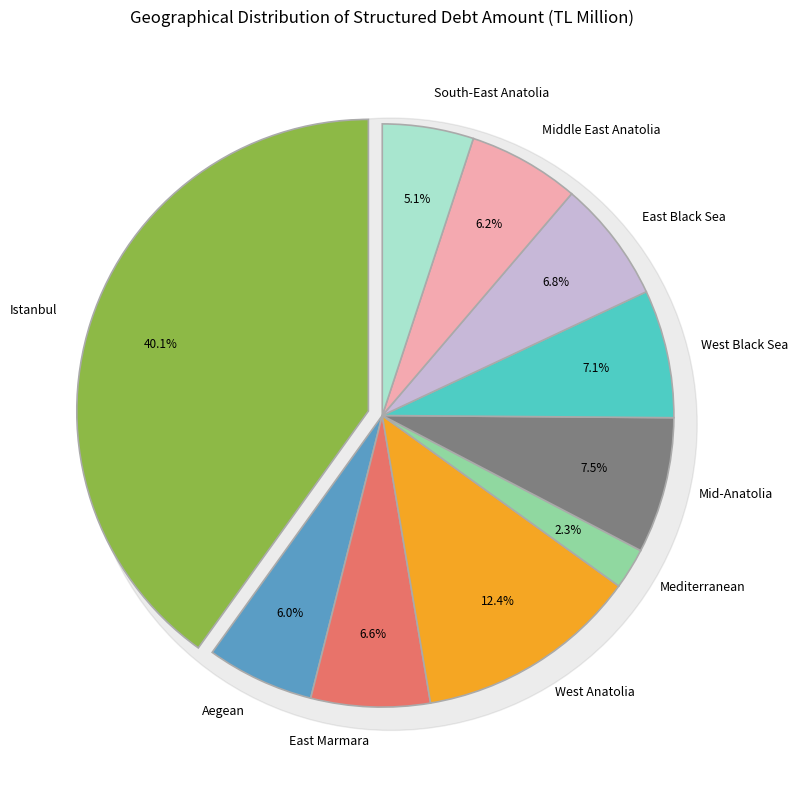

Count the number of slices in the pie.

10